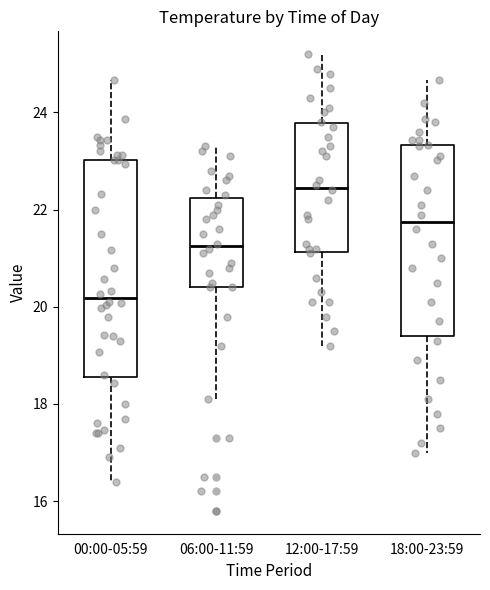

Comparing the boxes themselves (not the whiskers), which one is the tallest?

00:00-05:59